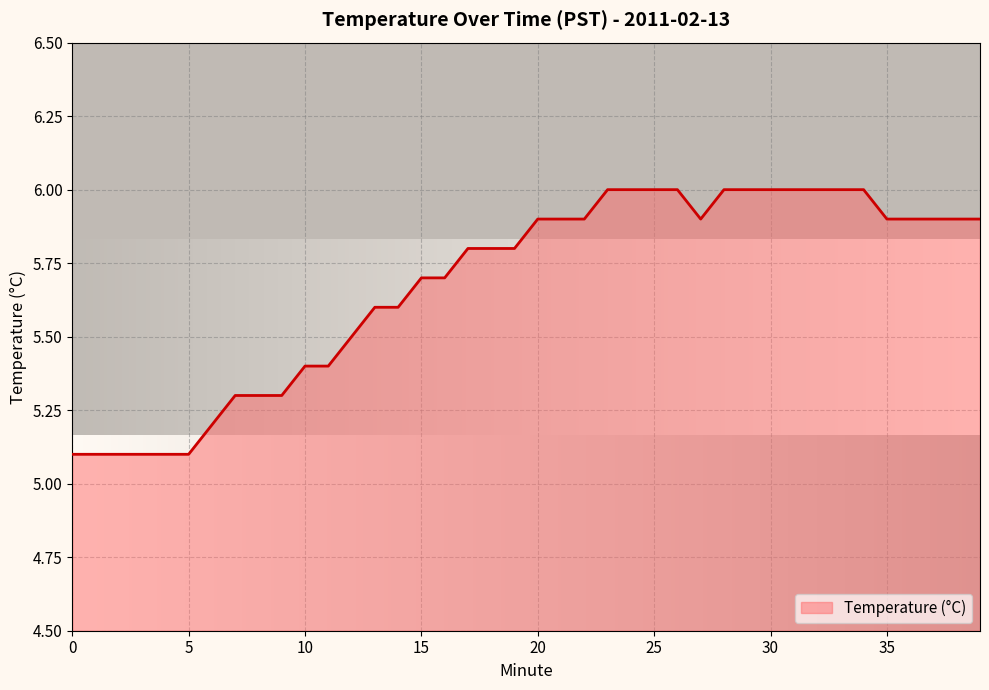

How many lines are shown in the chart?

1